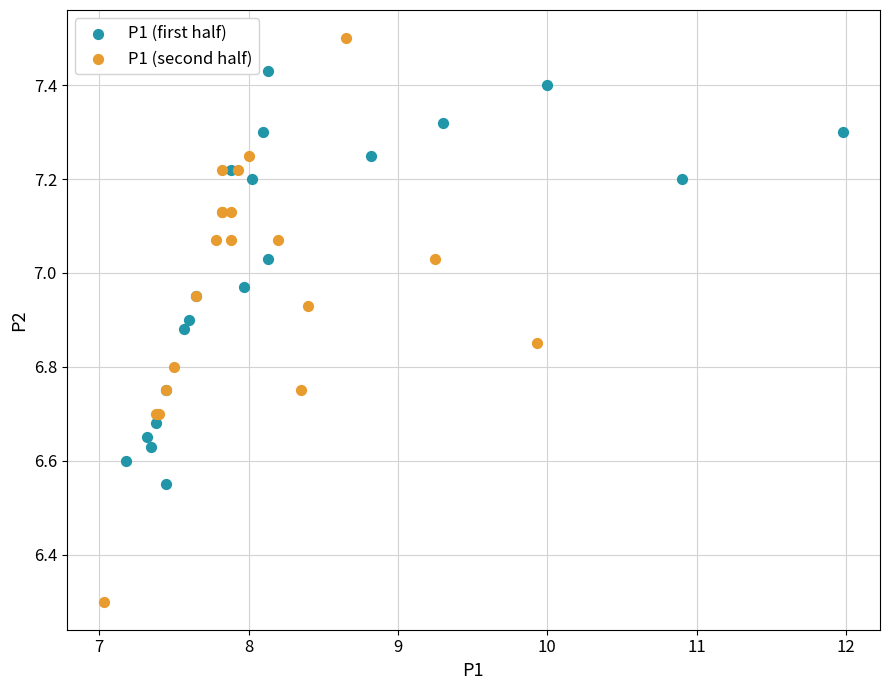

Which series contains the highest Y value?

P1 (second half)